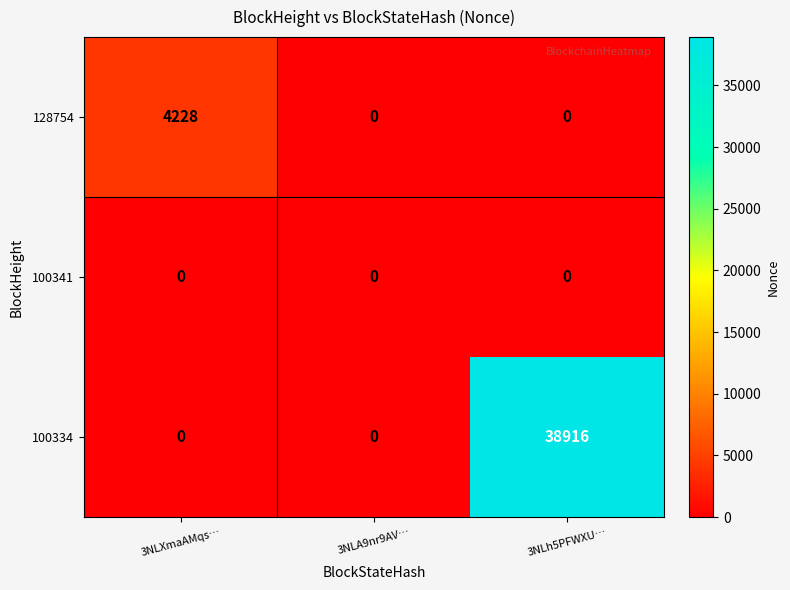

Reading right to left, transcribe all the data shown in this chart.

128754: 3NLh5PFWXU…=0	3NLA9nr9AV…=0	3NLXmaAMqs…=4228
100341: 3NLh5PFWXU…=0	3NLA9nr9AV…=0	3NLXmaAMqs…=0
100334: 3NLh5PFWXU…=38916	3NLA9nr9AV…=0	3NLXmaAMqs…=0